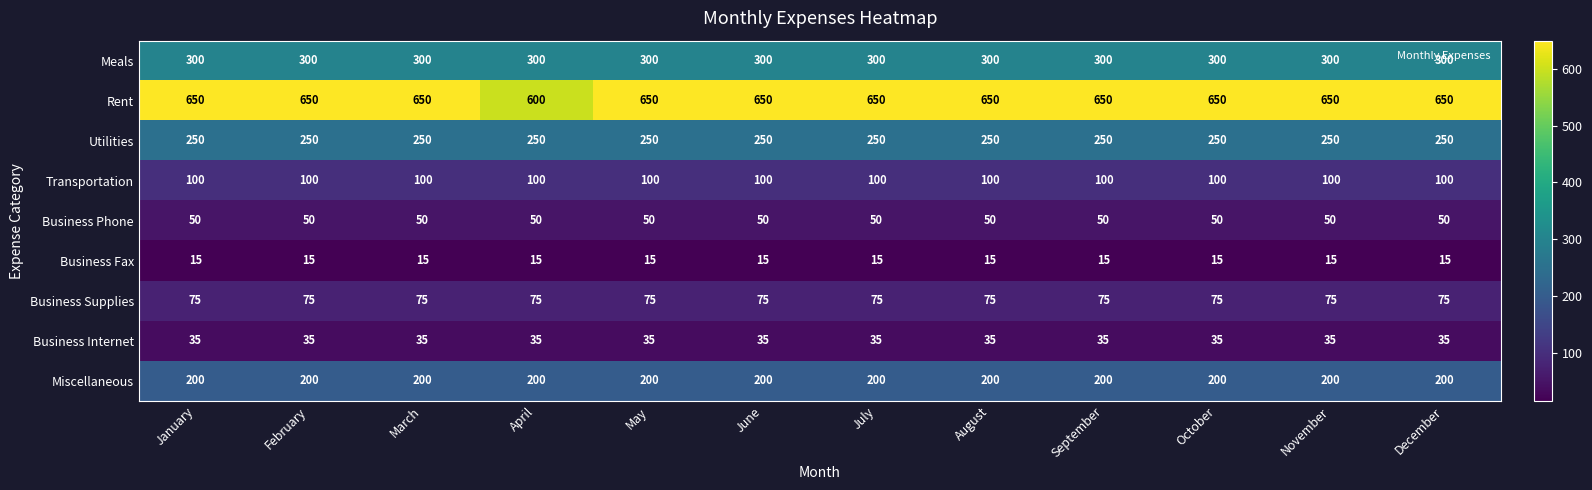

Read the Business Supplies value at February.

75